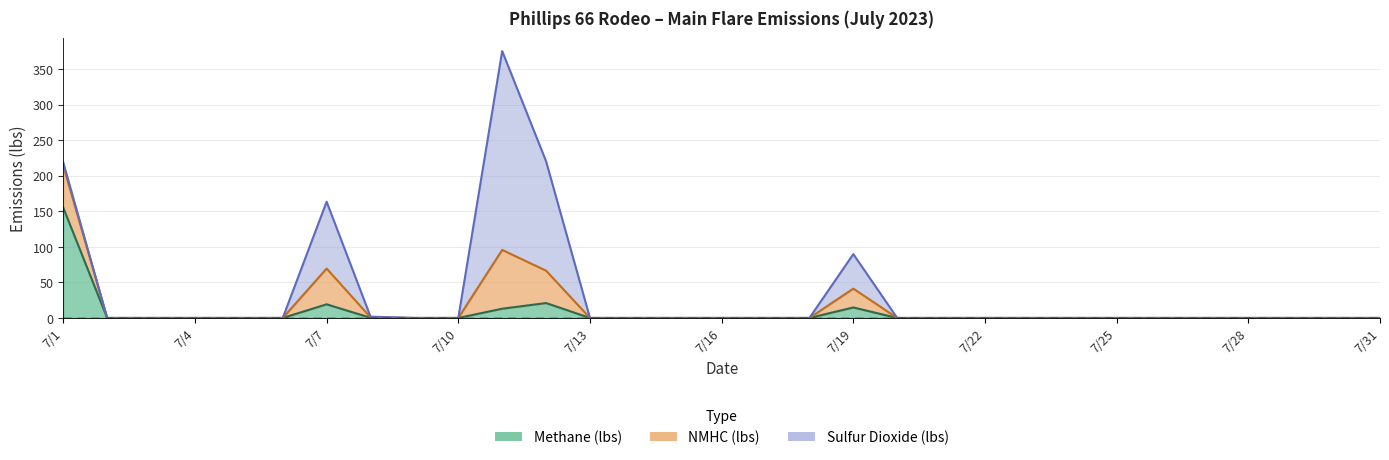

What is the difference between the Methane (lbs) values at 7/11 and 7/22?

13.0